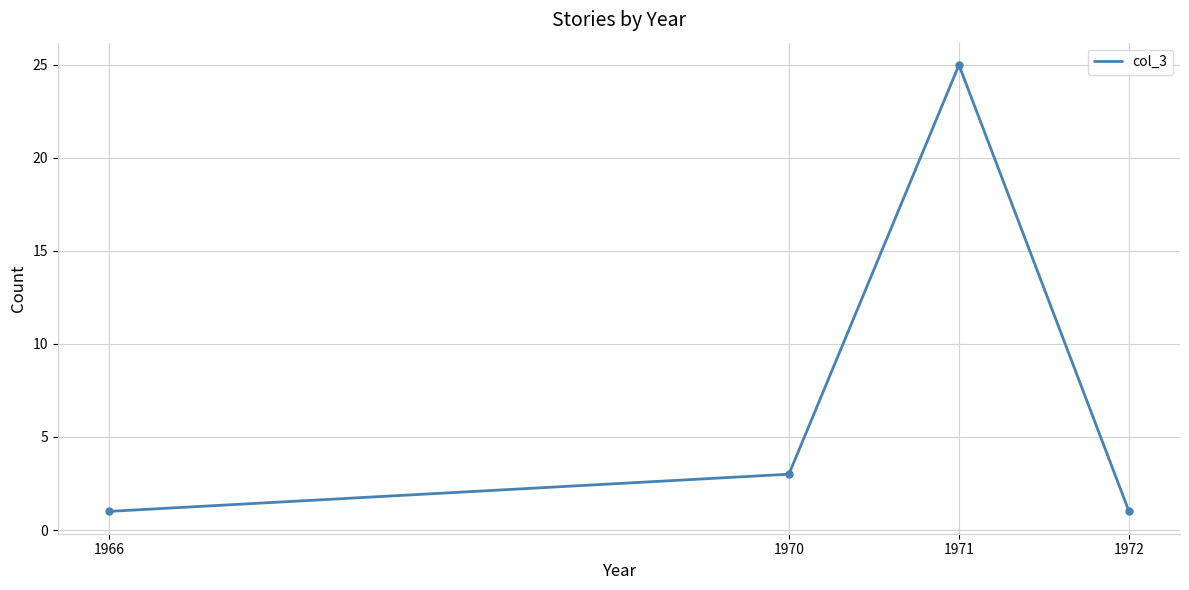

True or false: the data has more than 0 interior local peaks.

True